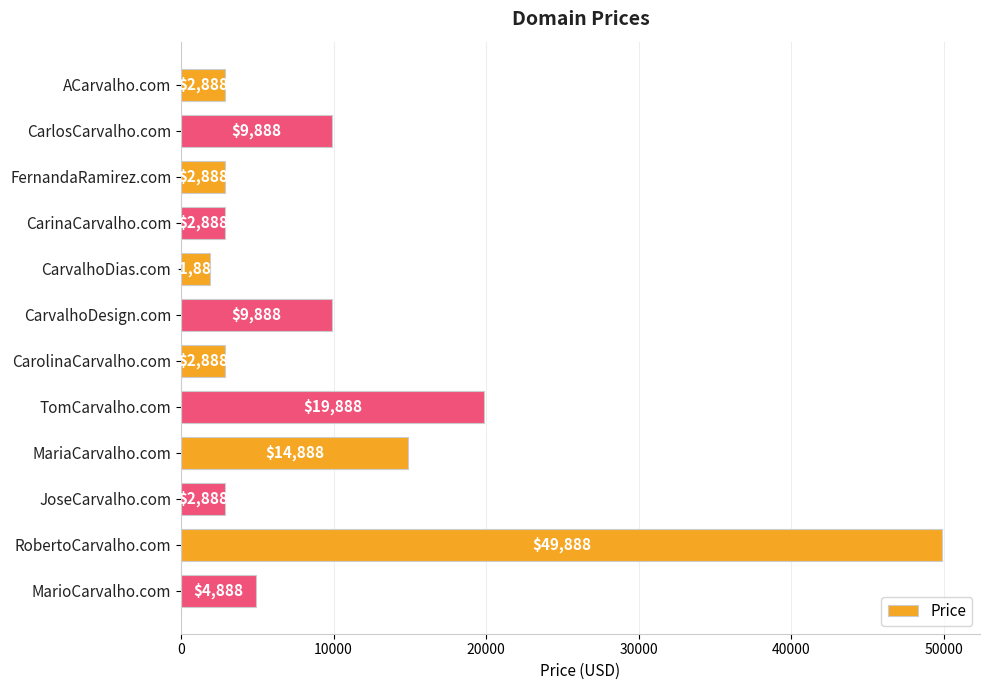

Which category has the highest value across all series?

RobertoCarvalho.com